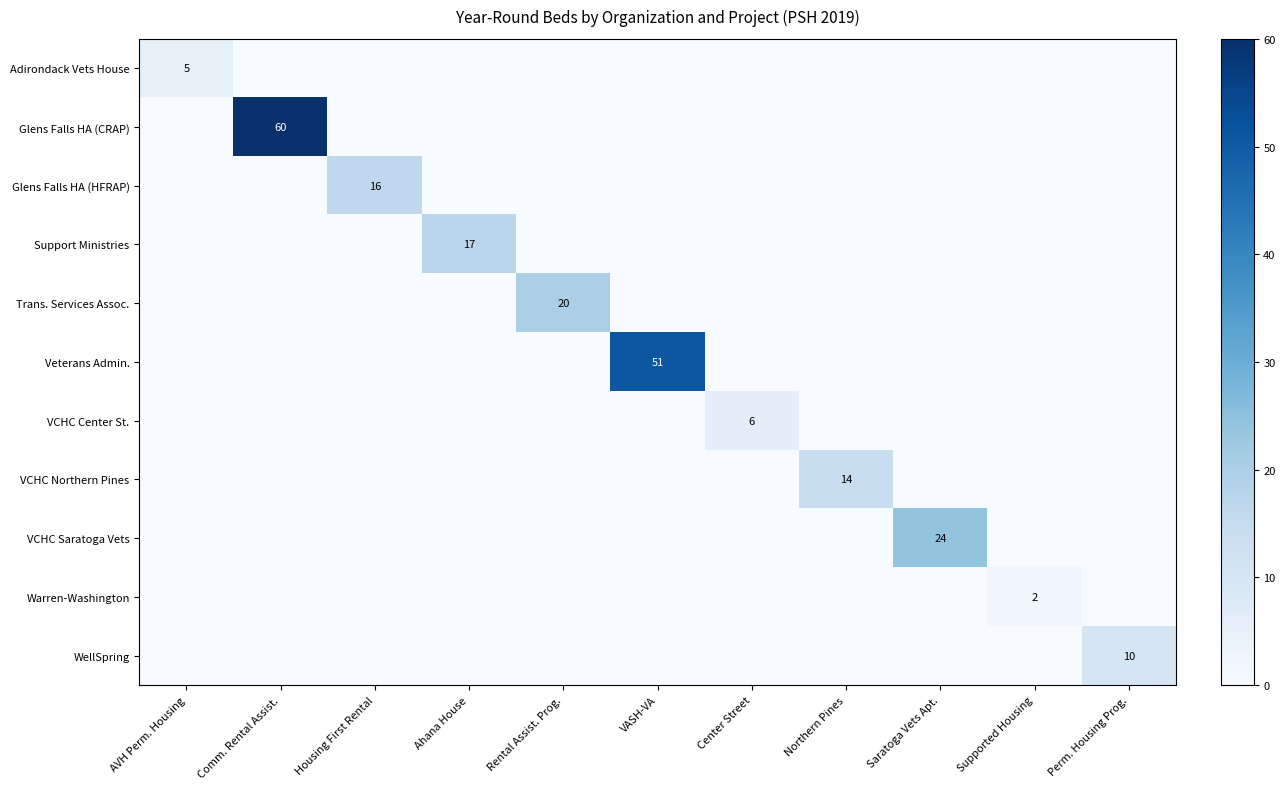

The value of Support Ministries at Ahana House is 24. True or false?

False